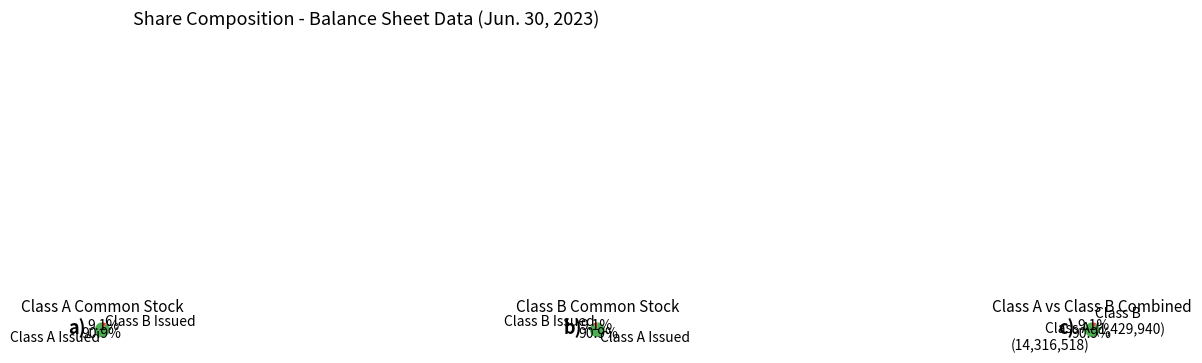

To the nearest percent, what is the average slice percentage?

50%